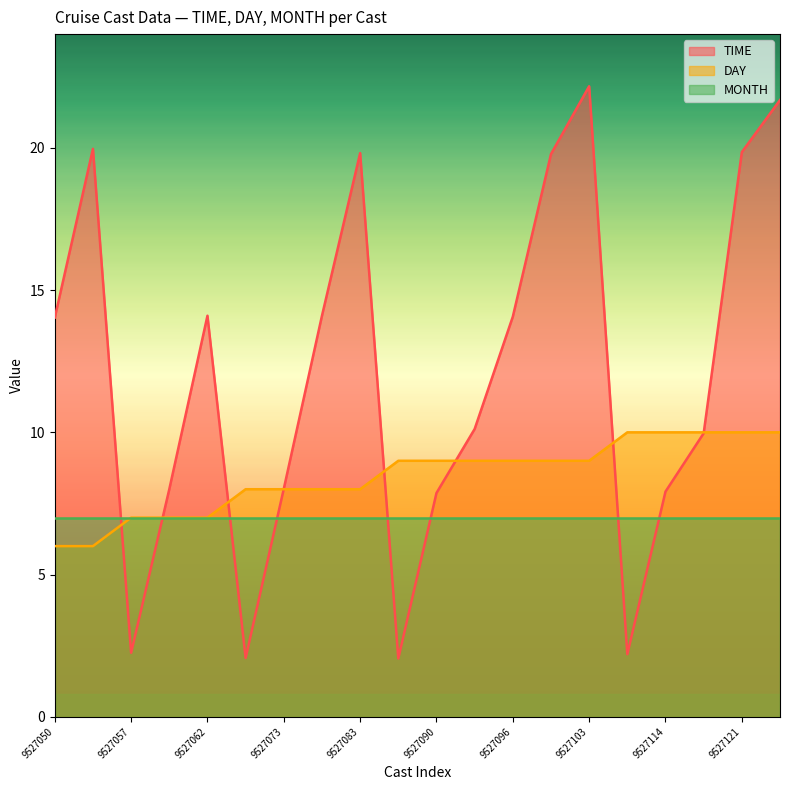

True or false: TIME and MONTH intersect in this chart.

True